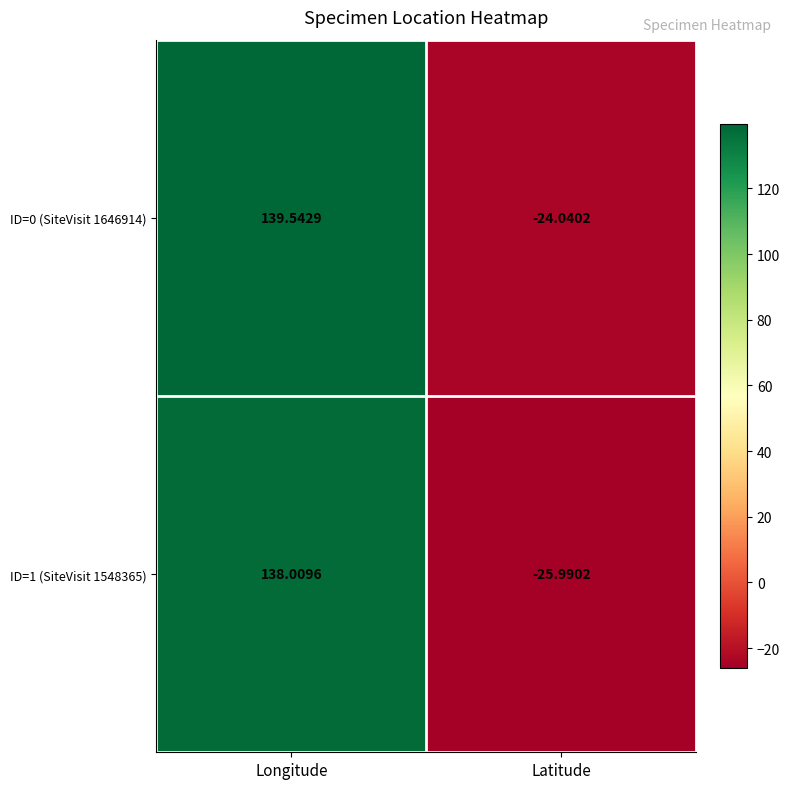

Rank the series by their average value, from highest to lowest.

ID=0 (SiteVisit 1646914), ID=1 (SiteVisit 1548365)